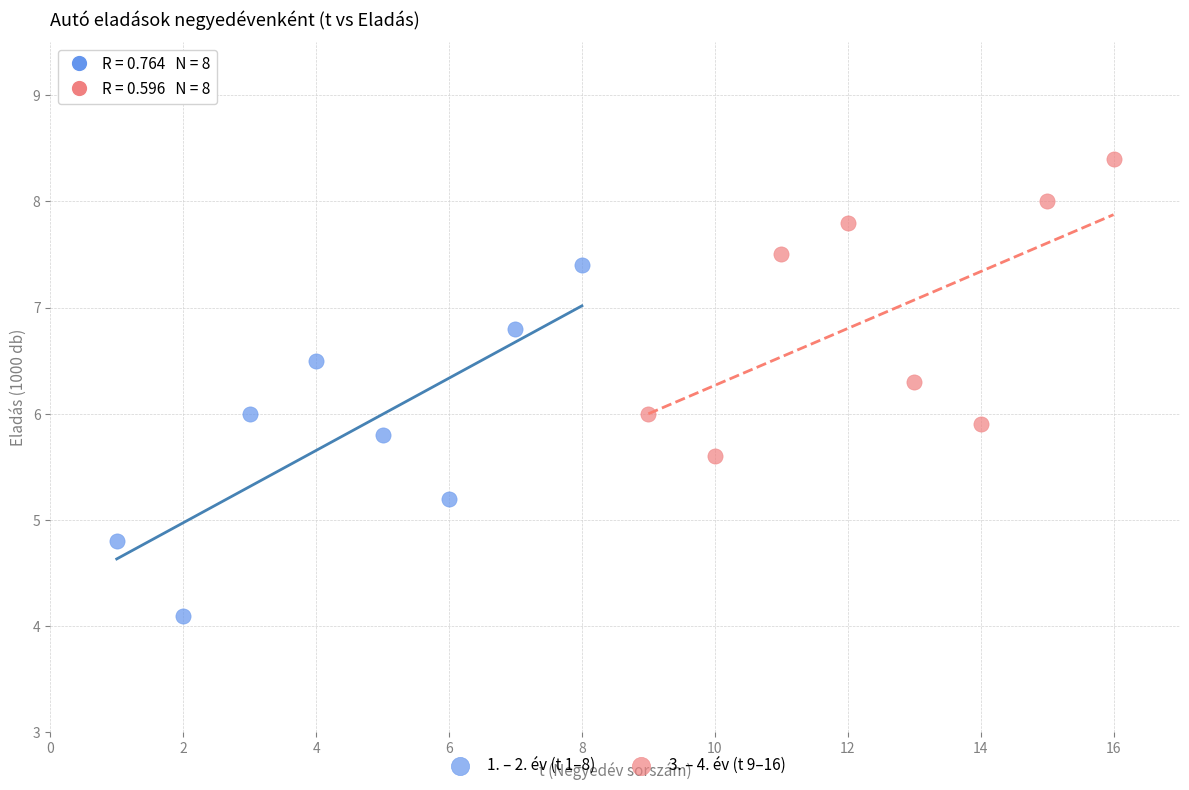

What are all the series names shown in the legend?

1. – 2. év (t 1–8), 3. – 4. év (t 9–16)